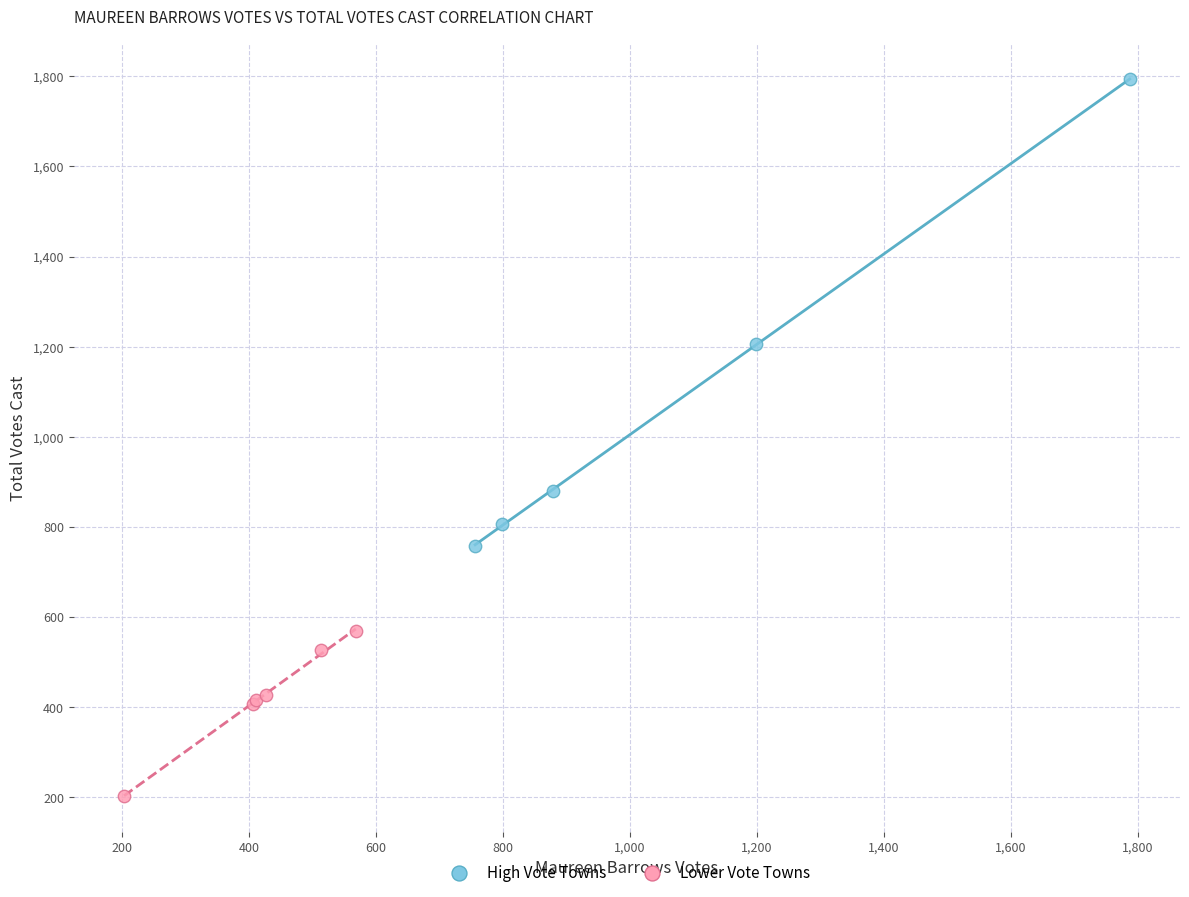

Which series contains the lowest Y value?

Lower Vote Towns